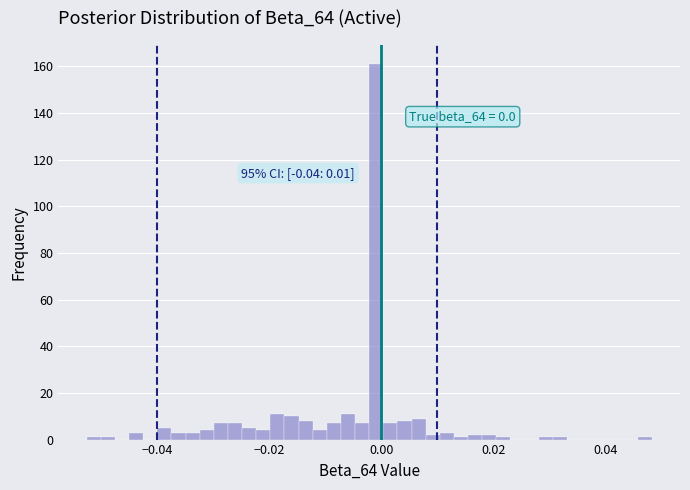

Around what value on the x-axis is the tallest bar? Give the approximate position of its centre, as read against the axis.

0.000